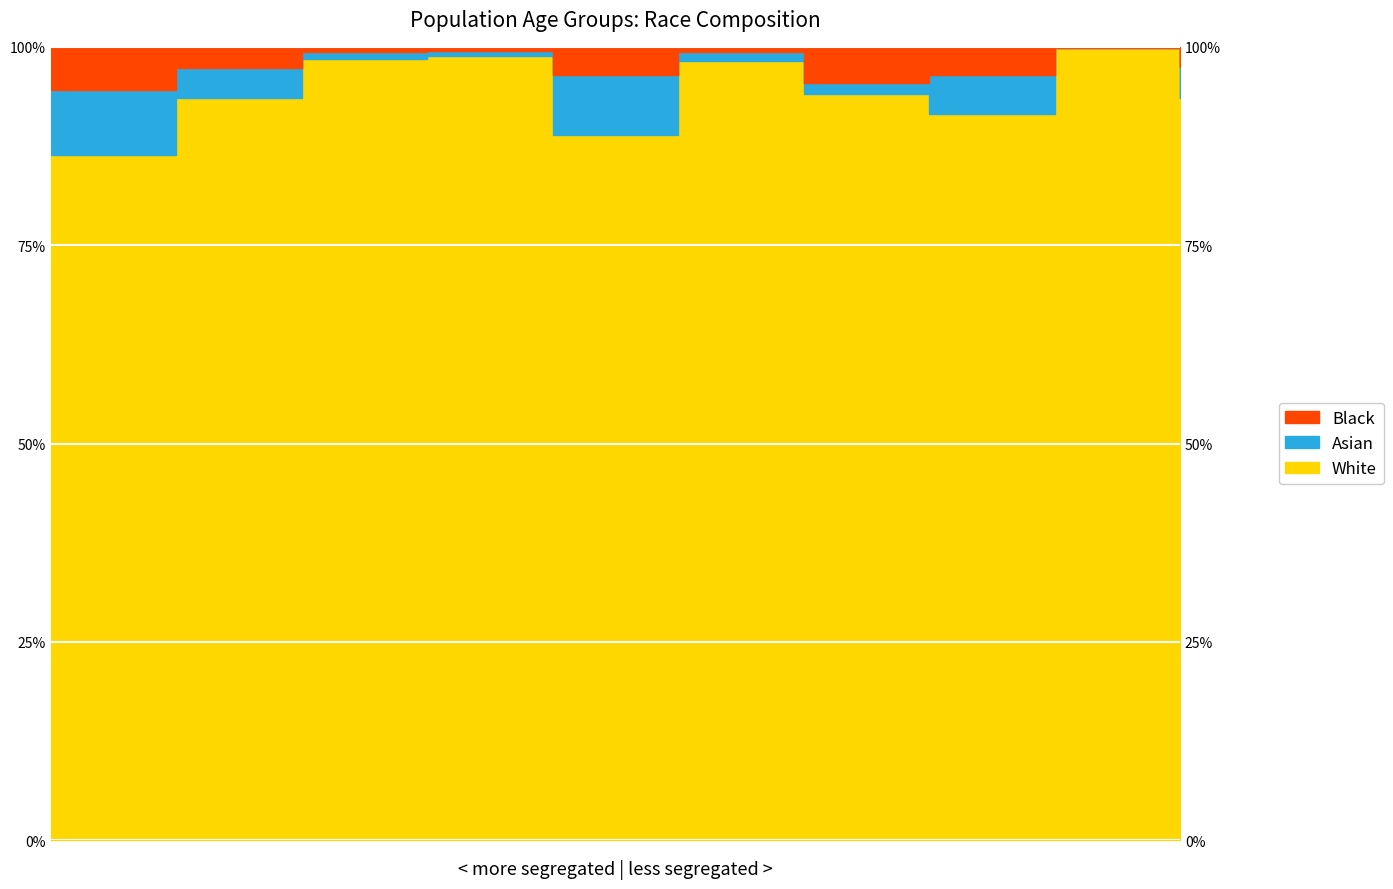

True or false: Black has more than 1 interior local peaks.

True